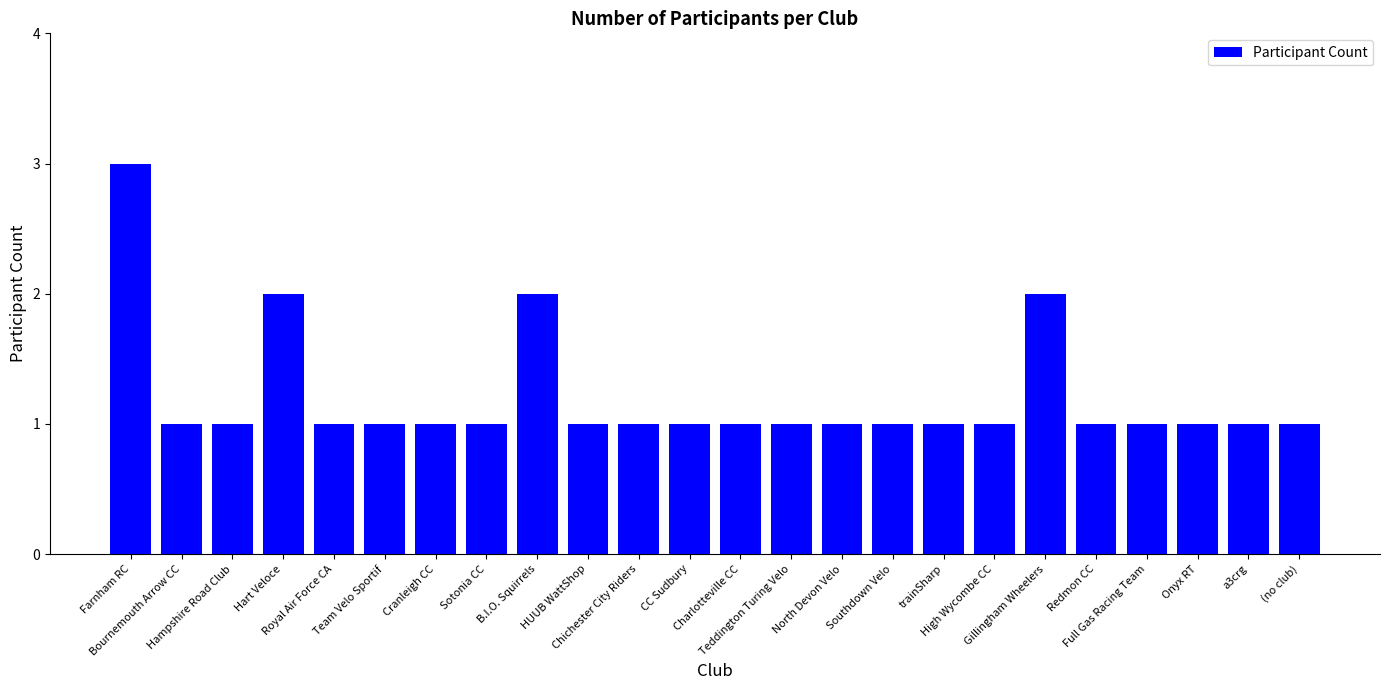

What position from the right is B.I.O. Squirrels?

16